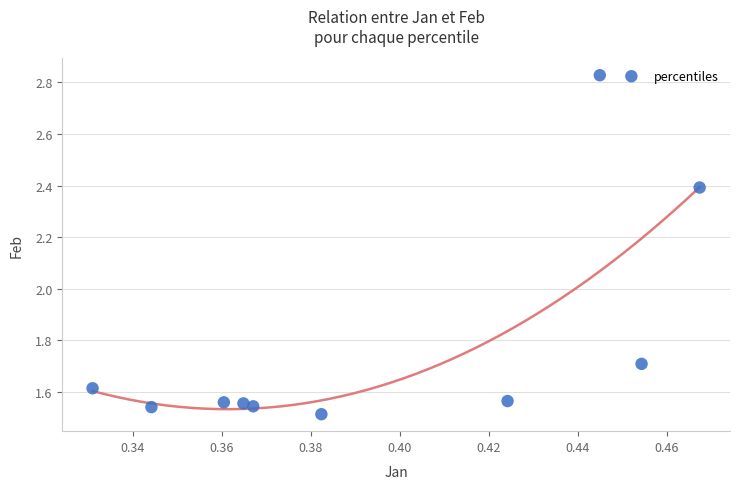

What is the average Y value?

1.8